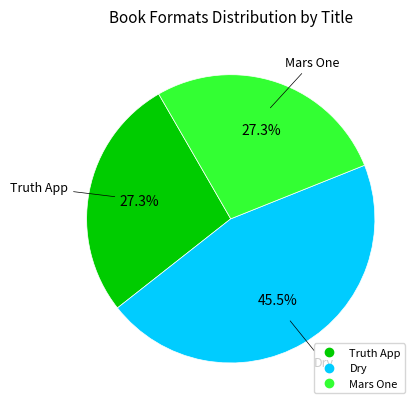

Does any single category account for the majority?

No